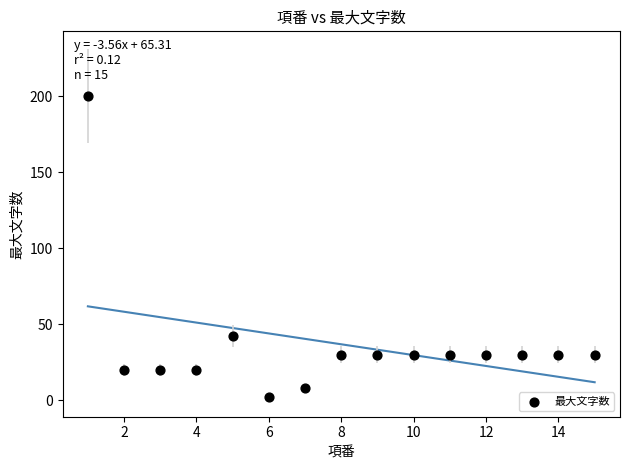

What is the range of X values (max minus min)?

14